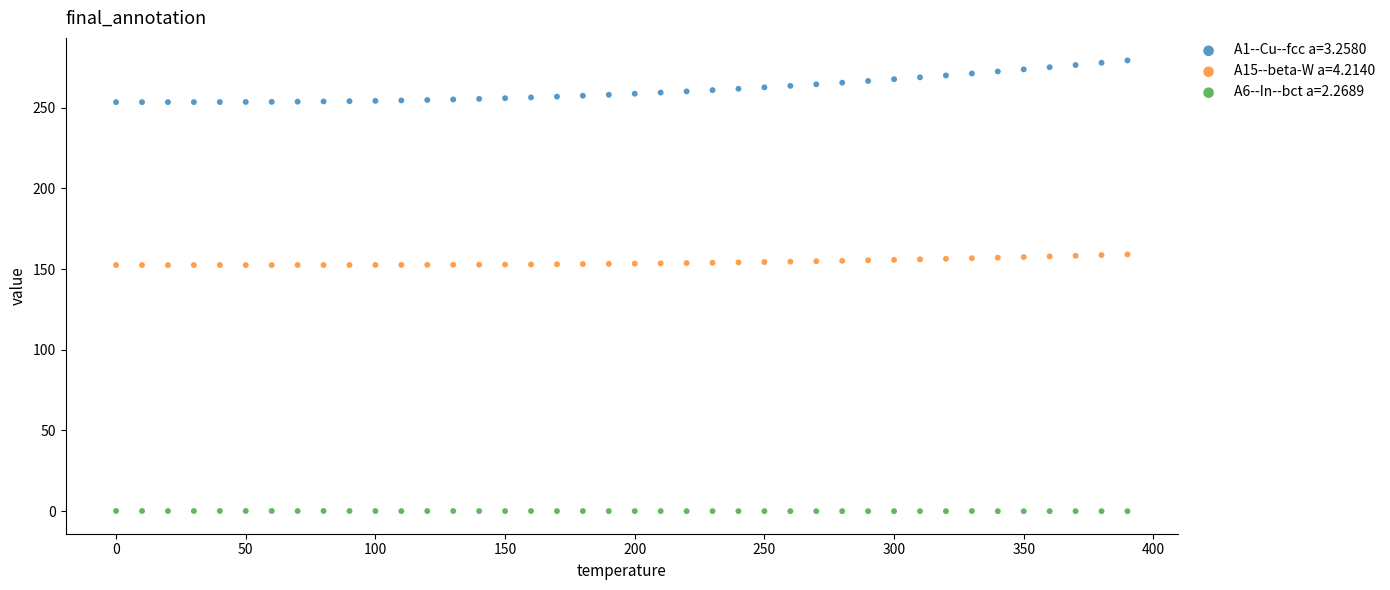

Which series reaches the maximum Y coordinate?

A1--Cu--fcc a=3.2580